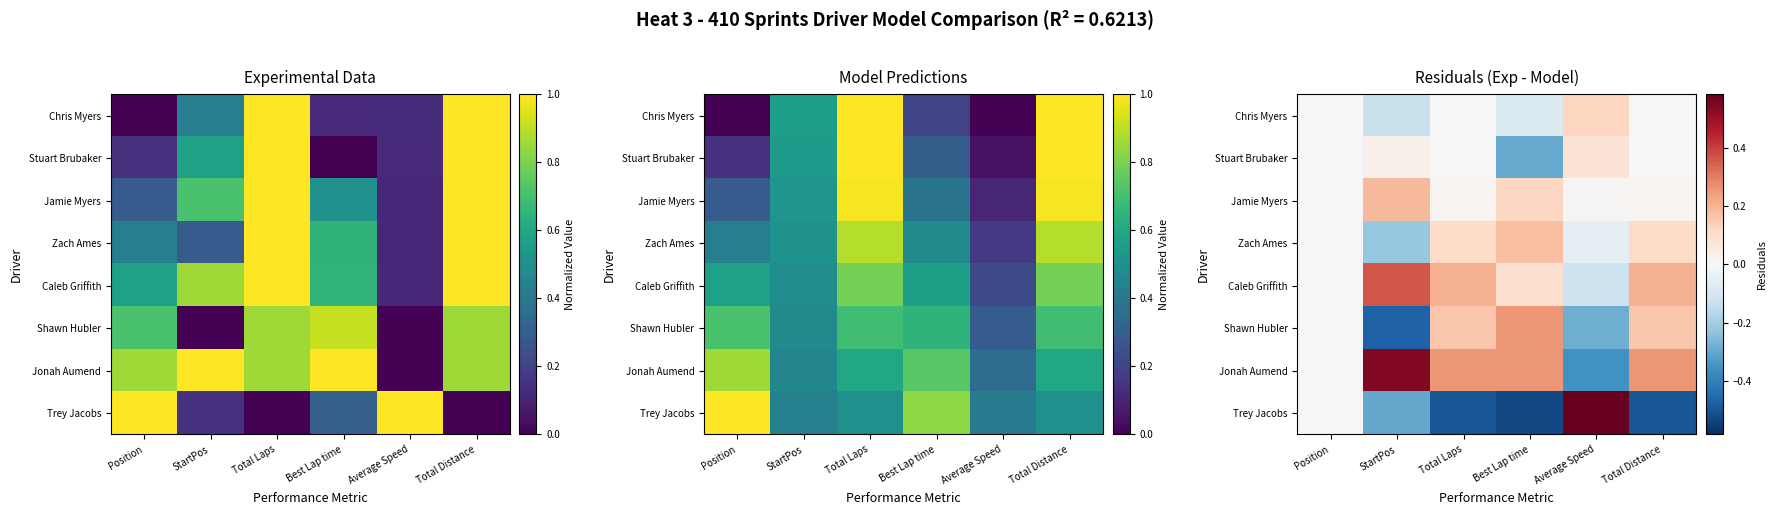

True or false: Jamie Myers has a value of 0.0 at Total Distance.

True